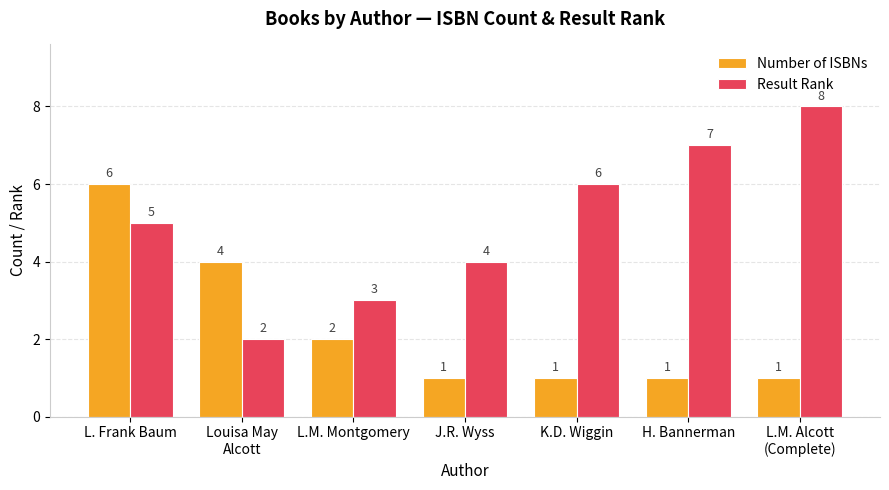

Rank the series by their maximum value, from highest to lowest.

Result Rank, Number of ISBNs